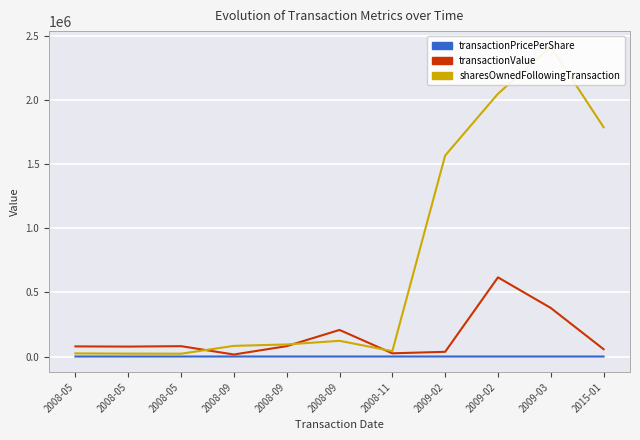

True or false: sharesOwnedFollowingTransaction has a value of 2046688.0 at 2009-02.

True